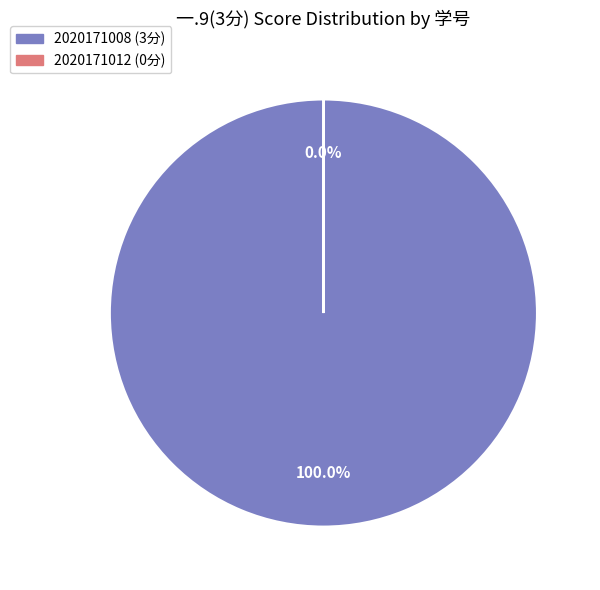

What is the majority slice?

2020171008